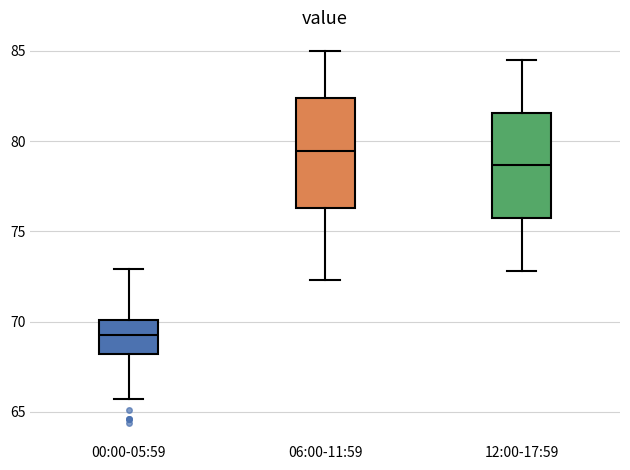

Which box has the lowest median line?

00:00-05:59